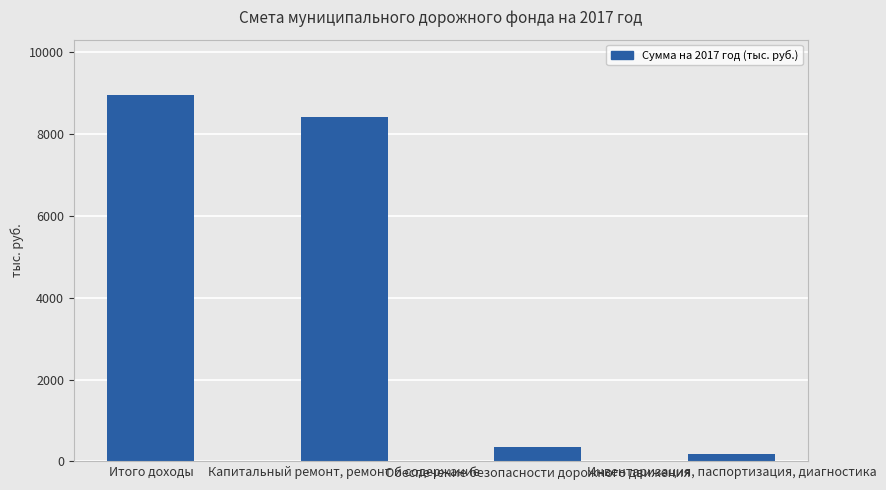

Which category has the highest value across all series?

Итого доходы